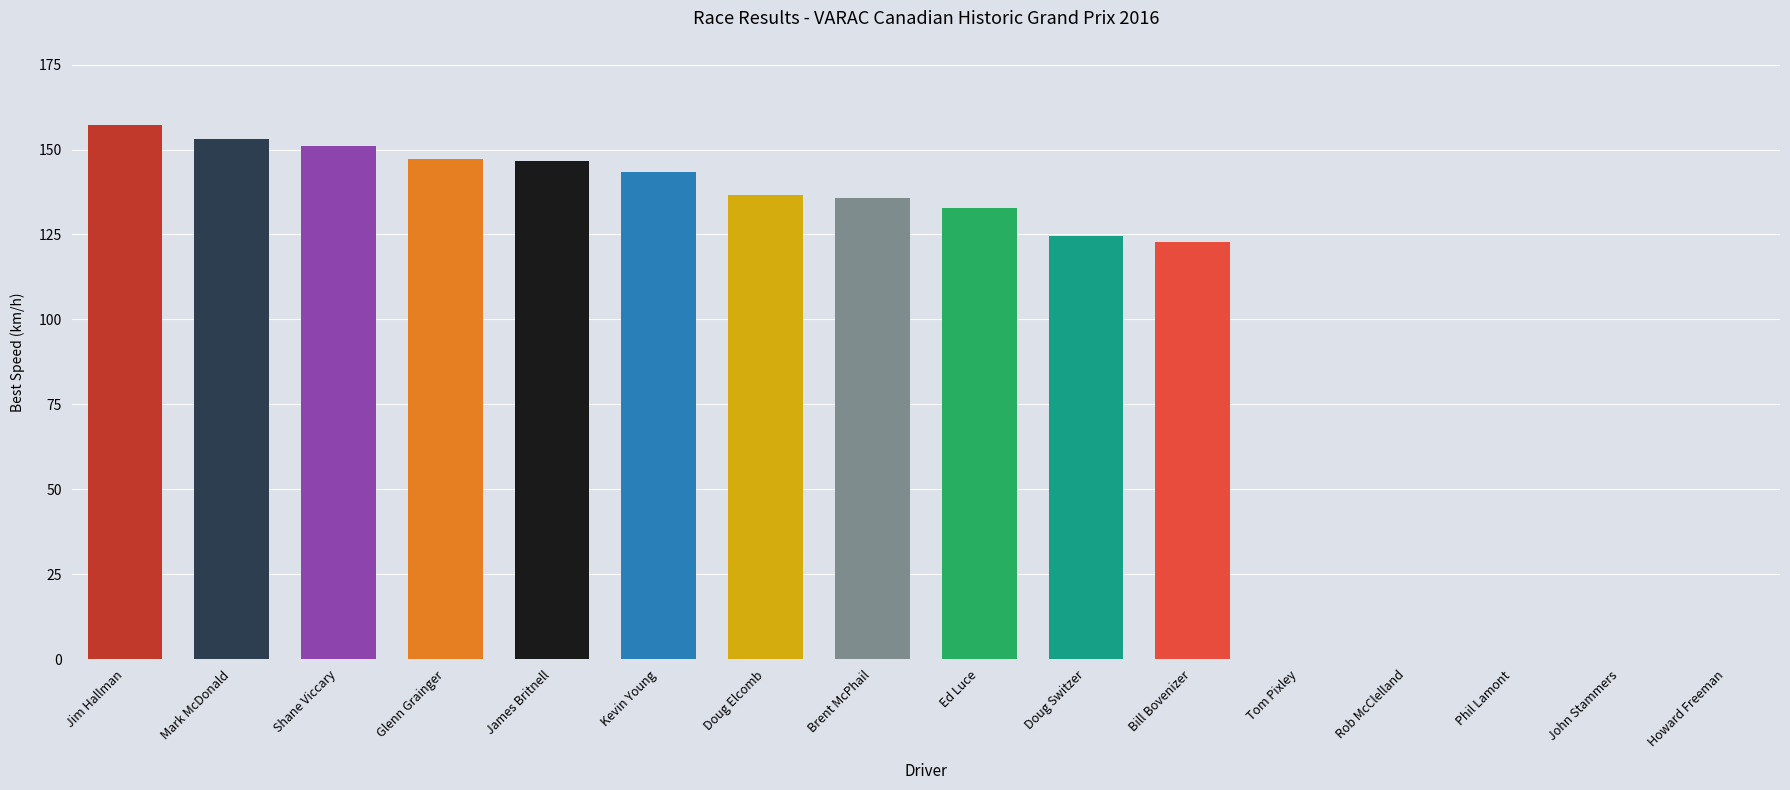

At which label is the value closest to 78?

Bill Bovenizer